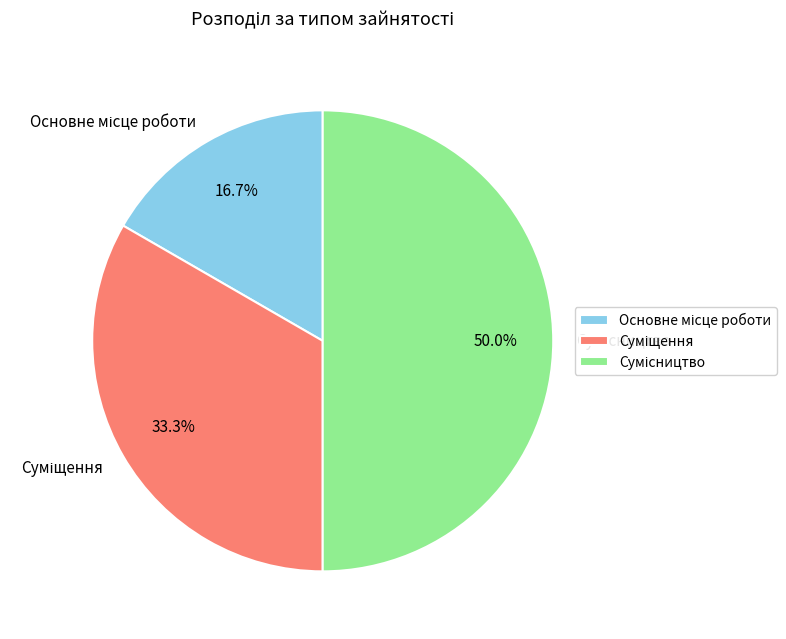

Does Сумісництво represent more than half of the total?

No